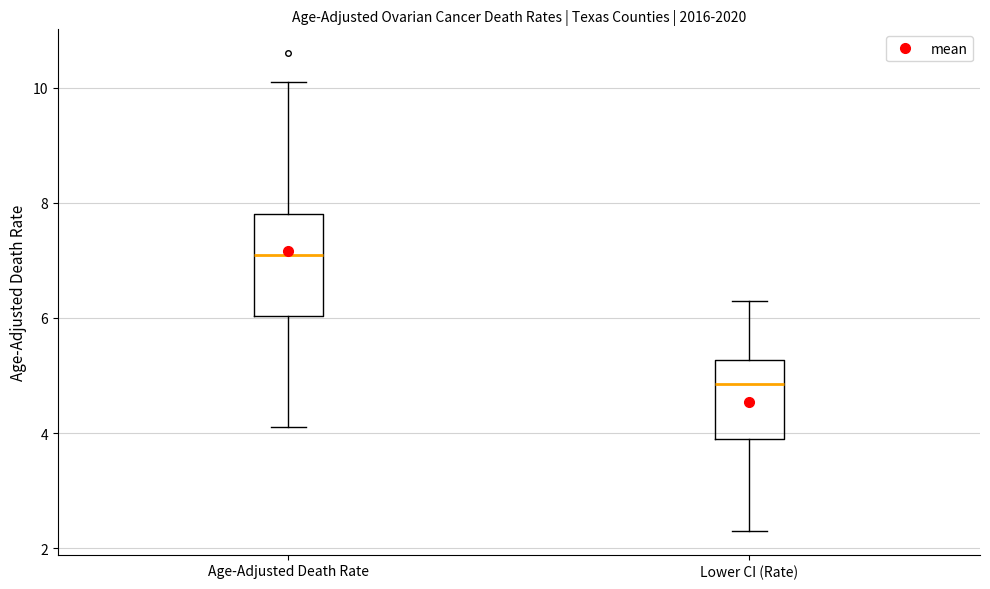

Where does the lower whisker of the box for Age-Adjusted Death Rate end on the y-axis? The values are not printed on the chart, so give them approximately, as read against the axis.

4.2